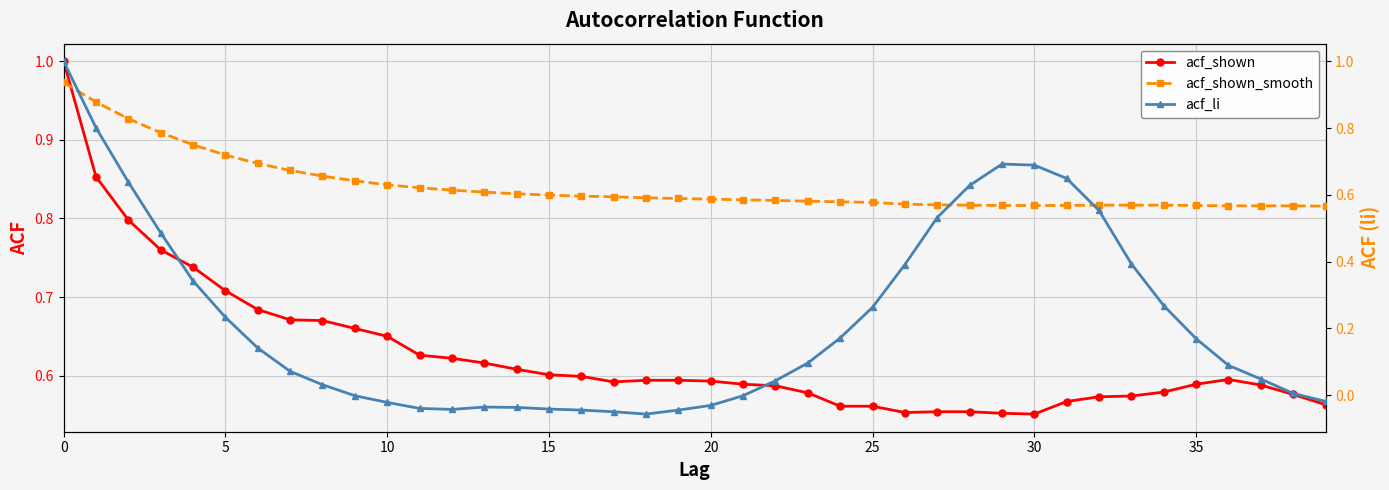

How many lines are shown in the chart?

3